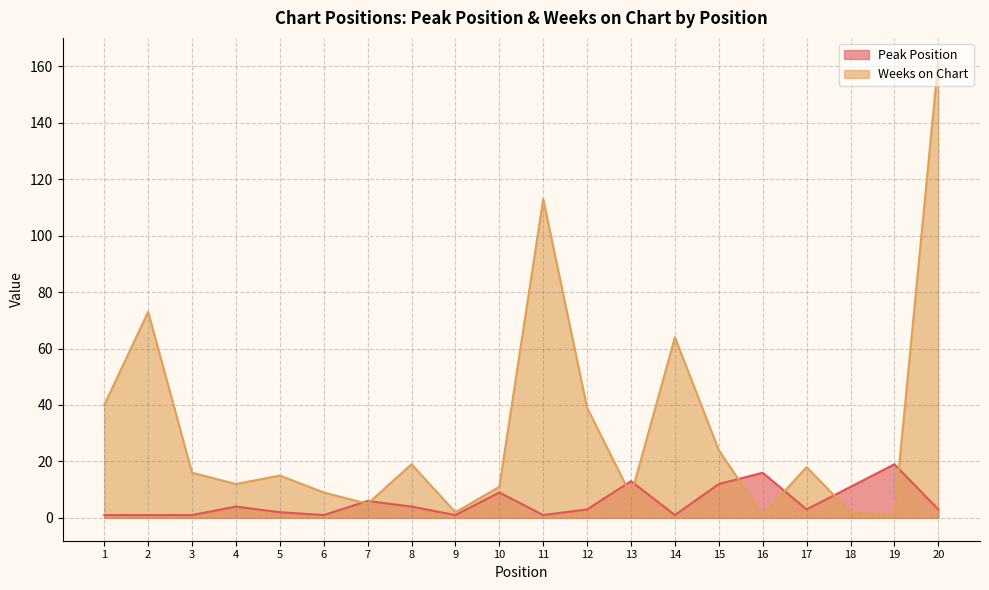

What is the lowest value of the Weeks on Chart series?

1